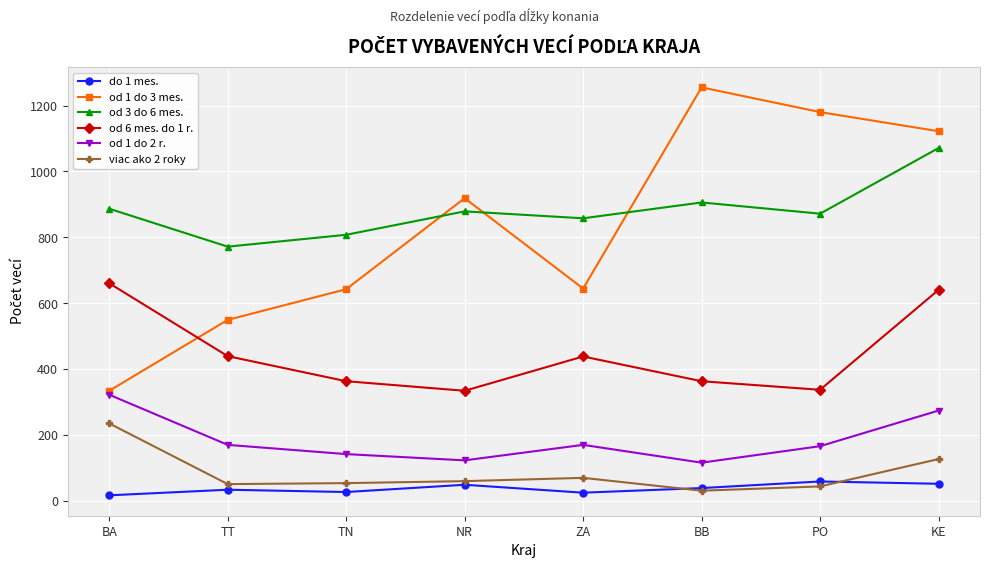

At TN, list the series in order from largest to smallest.

od 3 do 6 mes., od 1 do 3 mes., od 6 mes. do 1 r., od 1 do 2 r., viac ako 2 roky, do 1 mes.